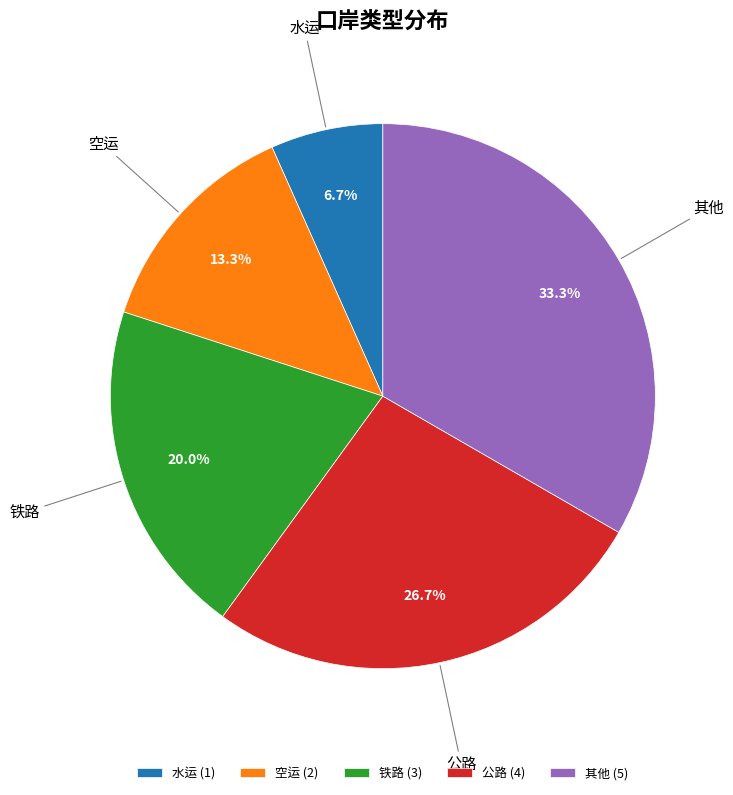

To the nearest percent, what portion does 铁路 represent?

20%